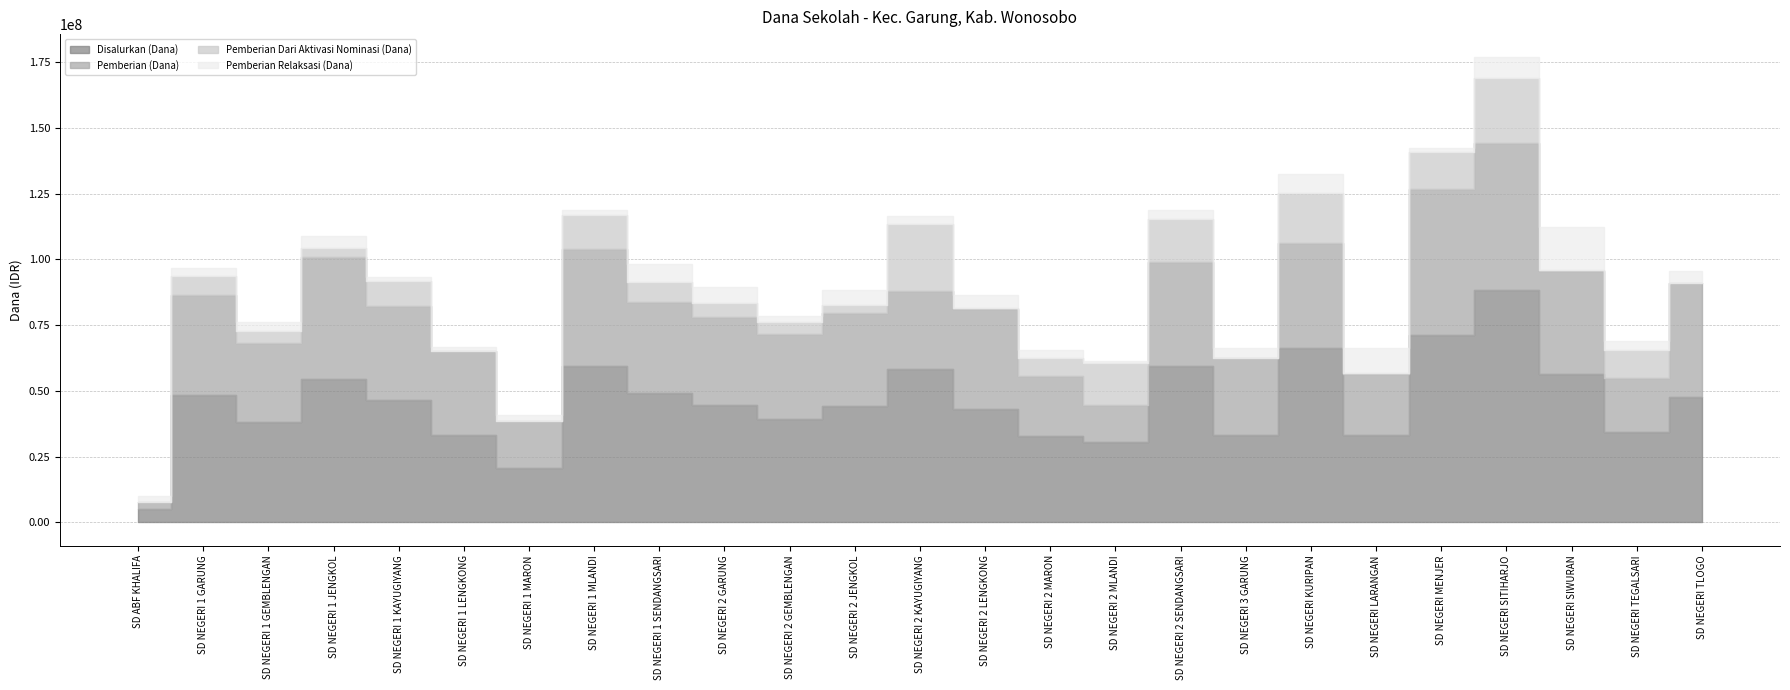

Which has a higher value, SD NEGERI SIWURAN or SD NEGERI TEGALSARI?

SD NEGERI SIWURAN